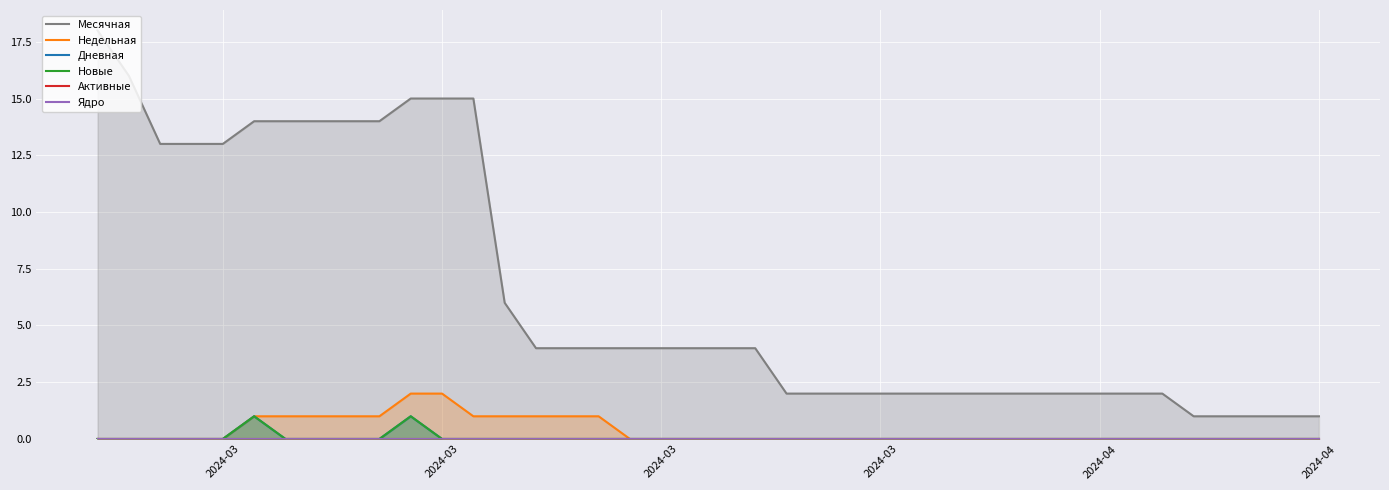

Which series has the largest total across all categories?

Месячная